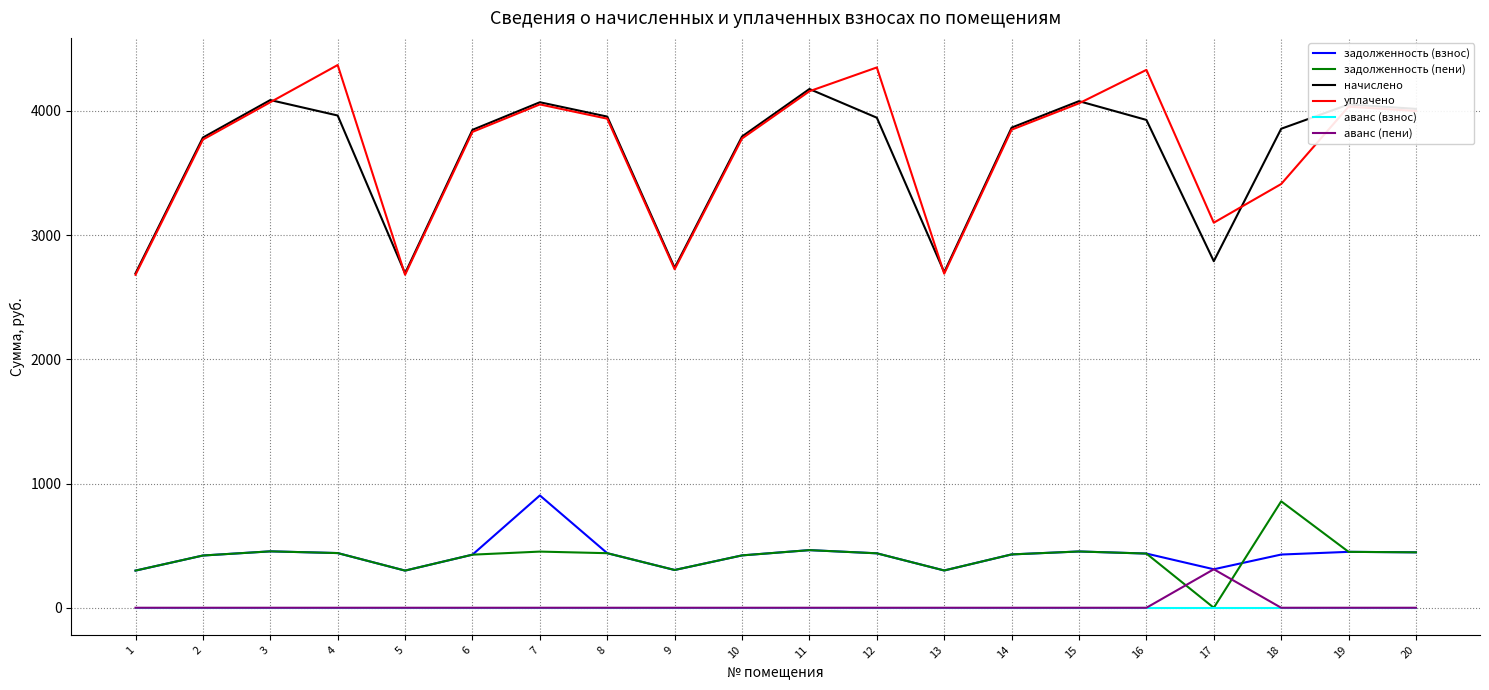

How many interior local valleys does the уплачено series have?

4